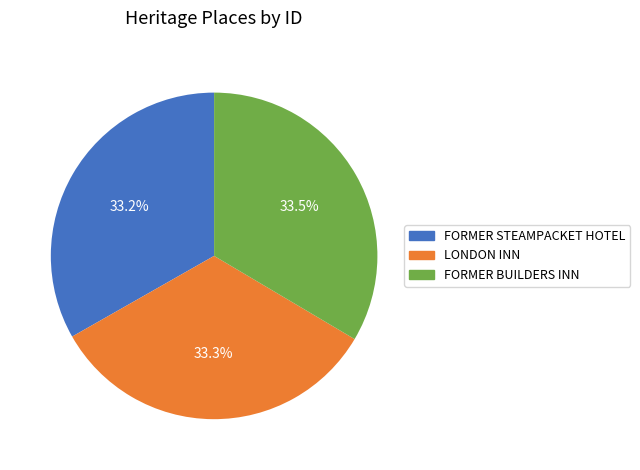

What percentage is NOT represented by FORMER STEAMPACKET HOTEL?

66.8%